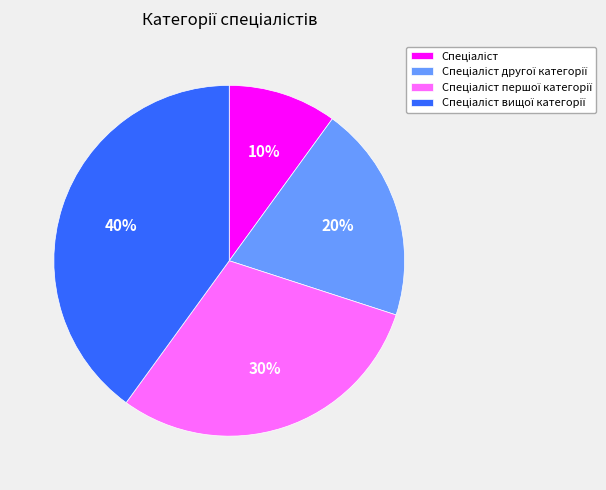

Is there a majority slice in this chart?

No